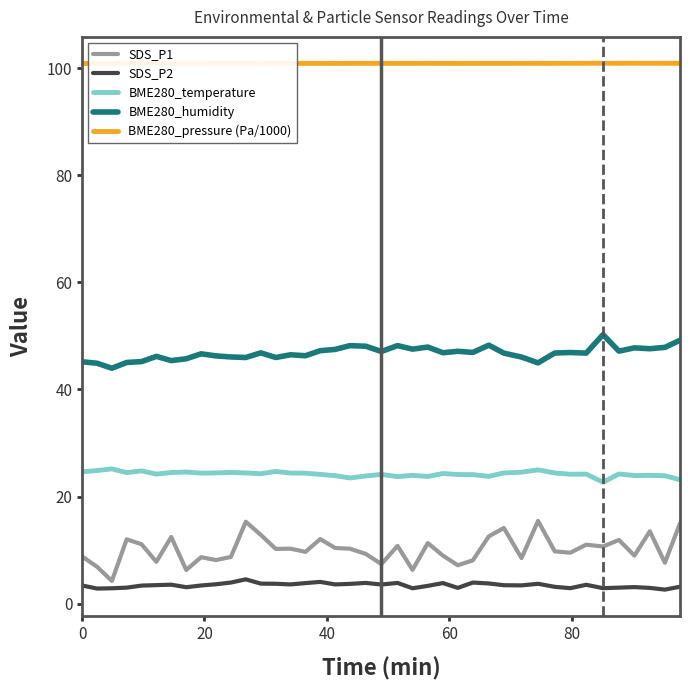

What is the maximum value for BME280_temperature?

25.2